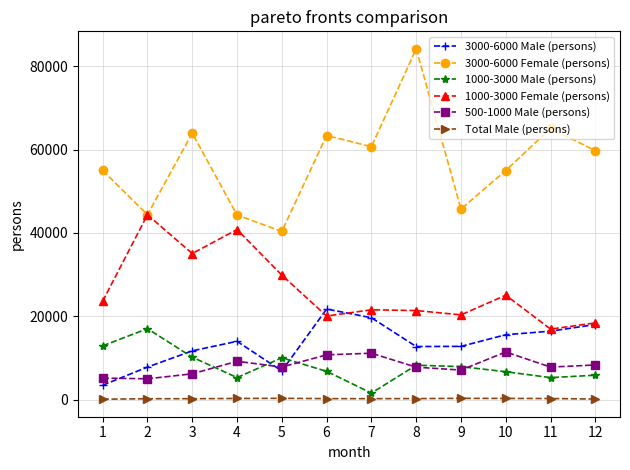

True or false: Total Male (persons) has more than 1 interior local peaks.

True